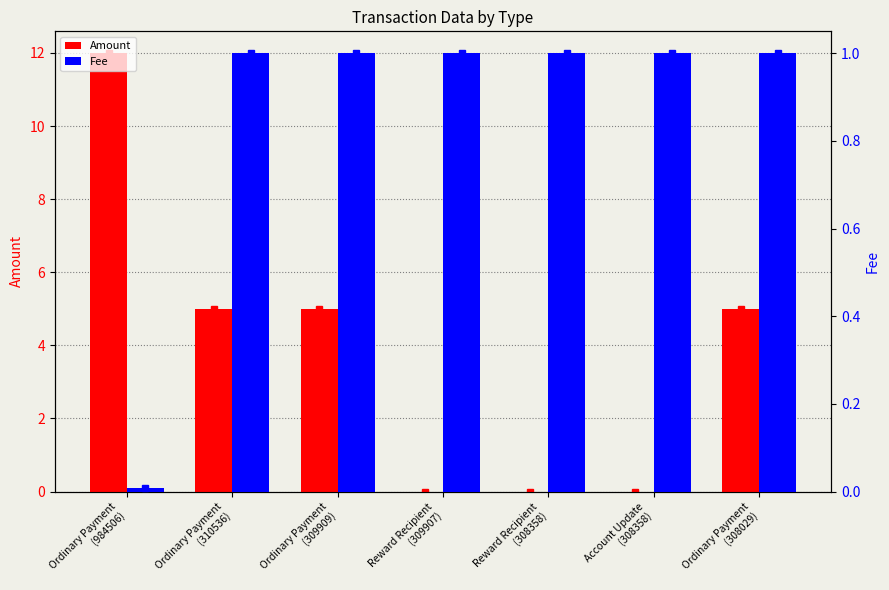

Rank the categories by Fee value from highest to lowest.

Ordinary Payment
(310536), Ordinary Payment
(309909), Reward Recipient
(309907), Reward Recipient
(308358), Account Update
(308358), Ordinary Payment
(308029), Ordinary Payment
(984506)